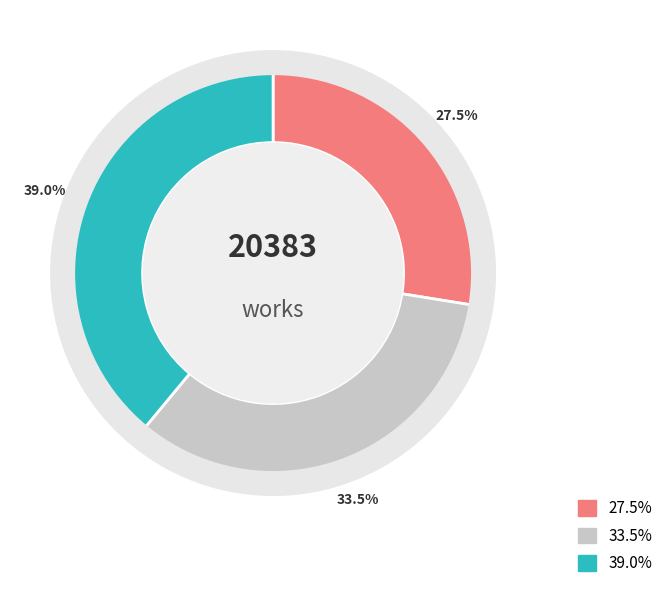

Is there a majority slice in this chart?

No